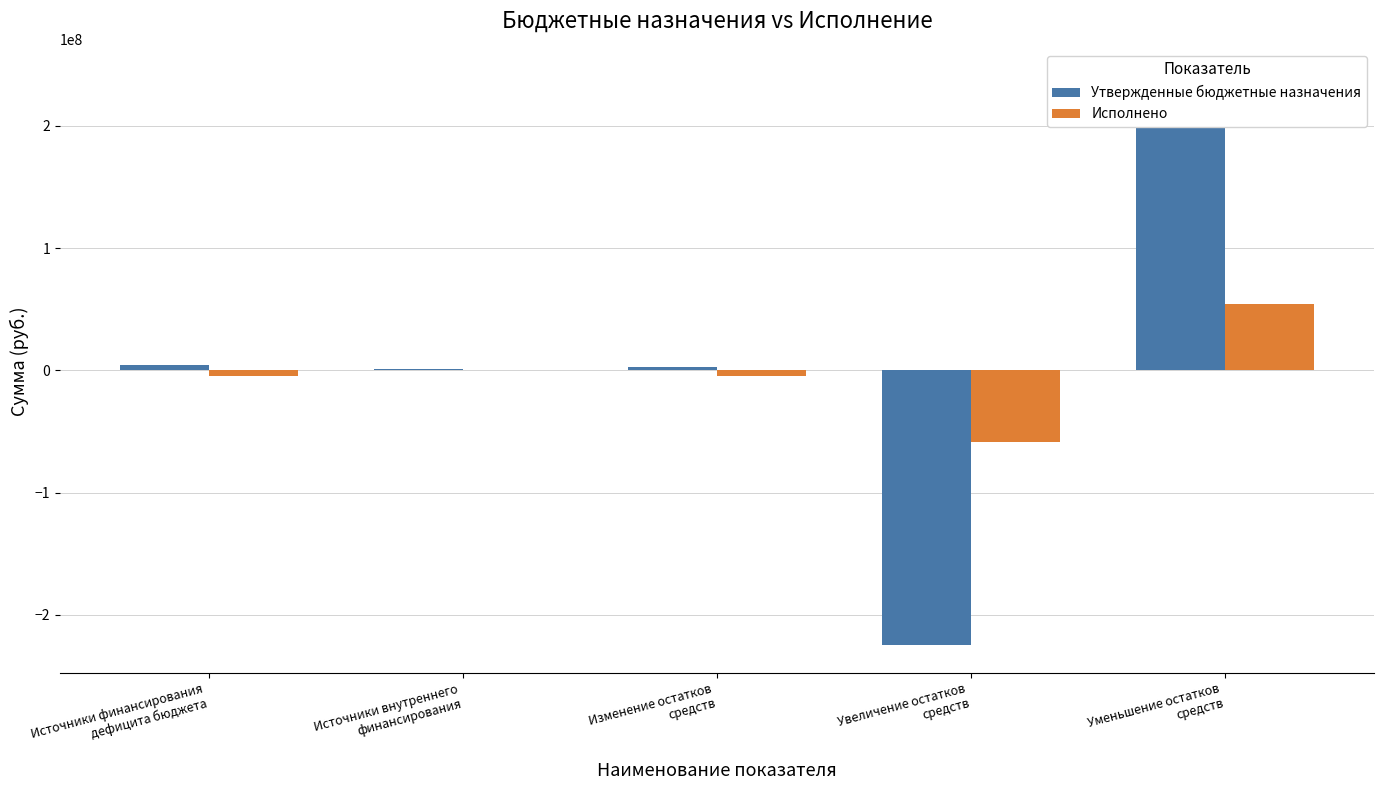

Is the value of Утвержденные бюджетные назначения at Уменьшение остатков
средств greater than the value of Исполнено at Источники внутреннего
финансирования?

Yes